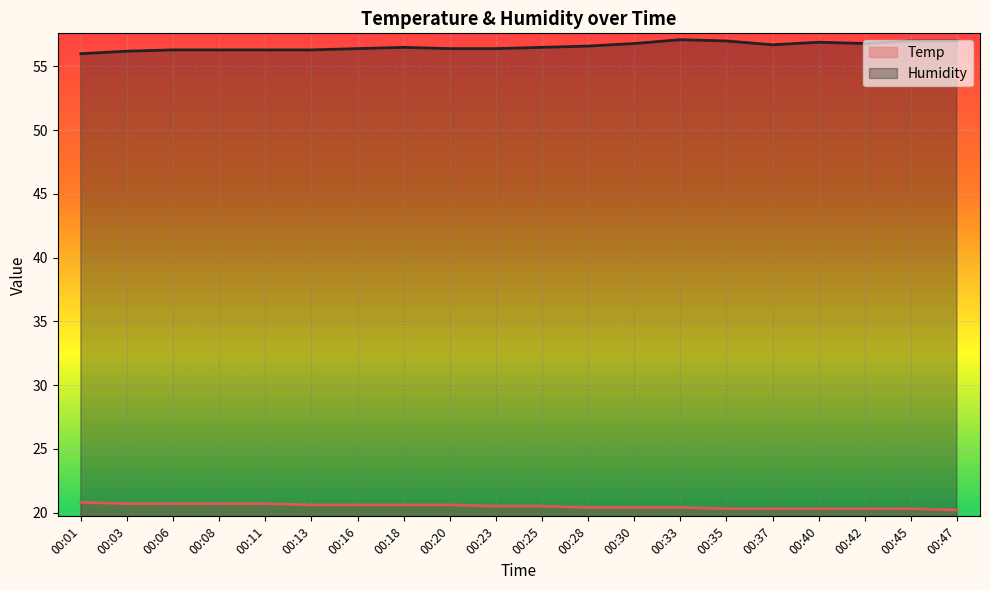

What are all the series names shown in the legend?

Temp, Humidity